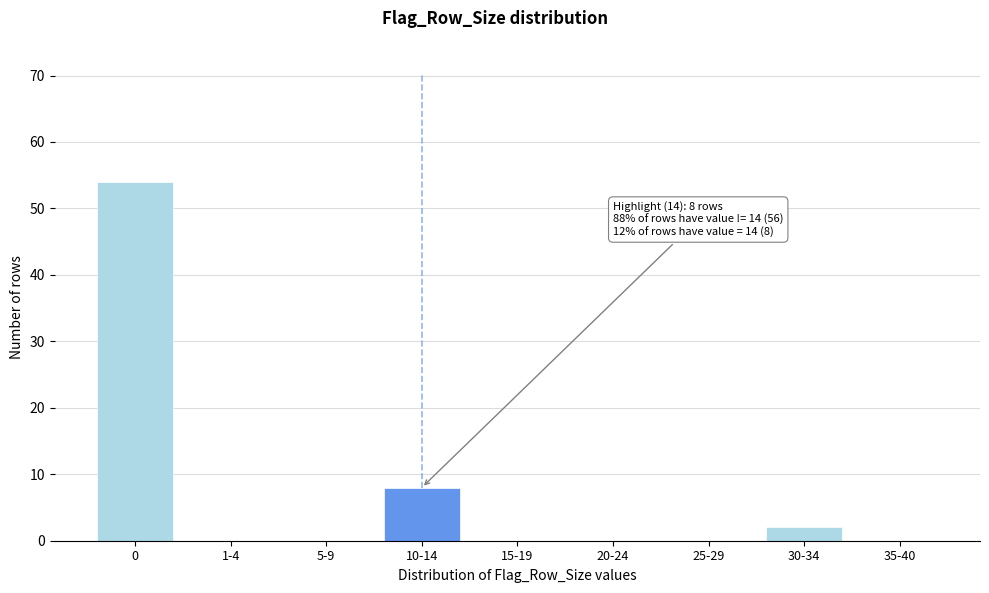

Reading left to right, extract all data points from this chart.

0=54	1-4=0	5-9=0	10-14=8	15-19=0	20-24=0	25-29=0	30-34=2	35-40=0